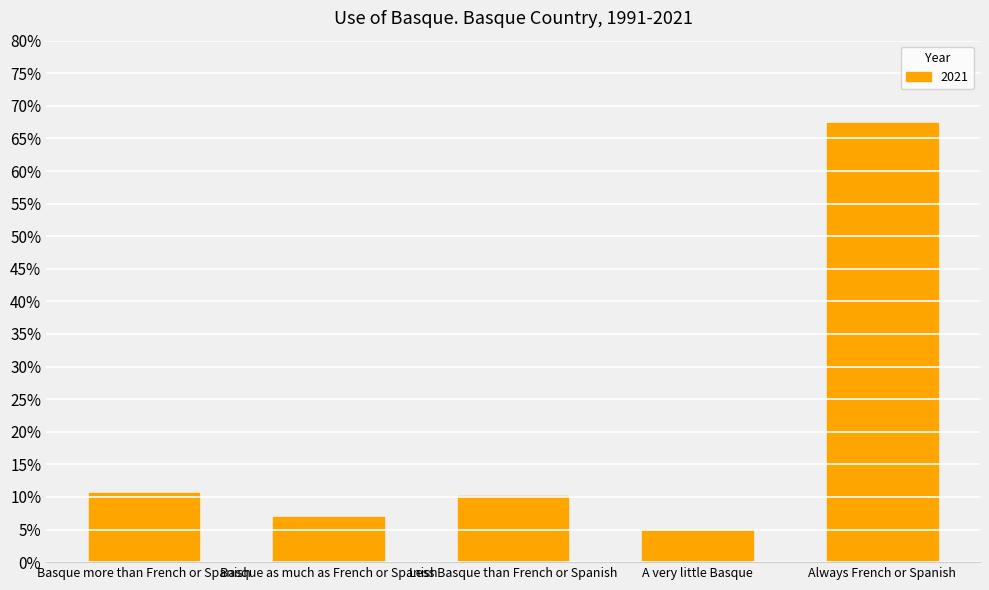

Read the value at Always French or Spanish.

67.3